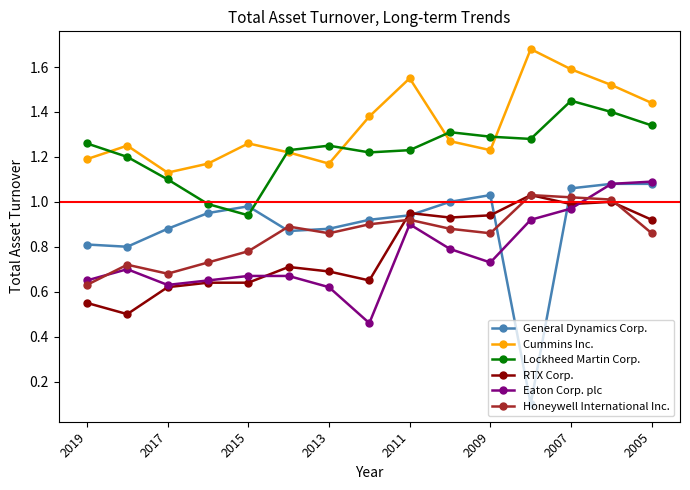

Which series has the largest total across all categories?

Cummins Inc.